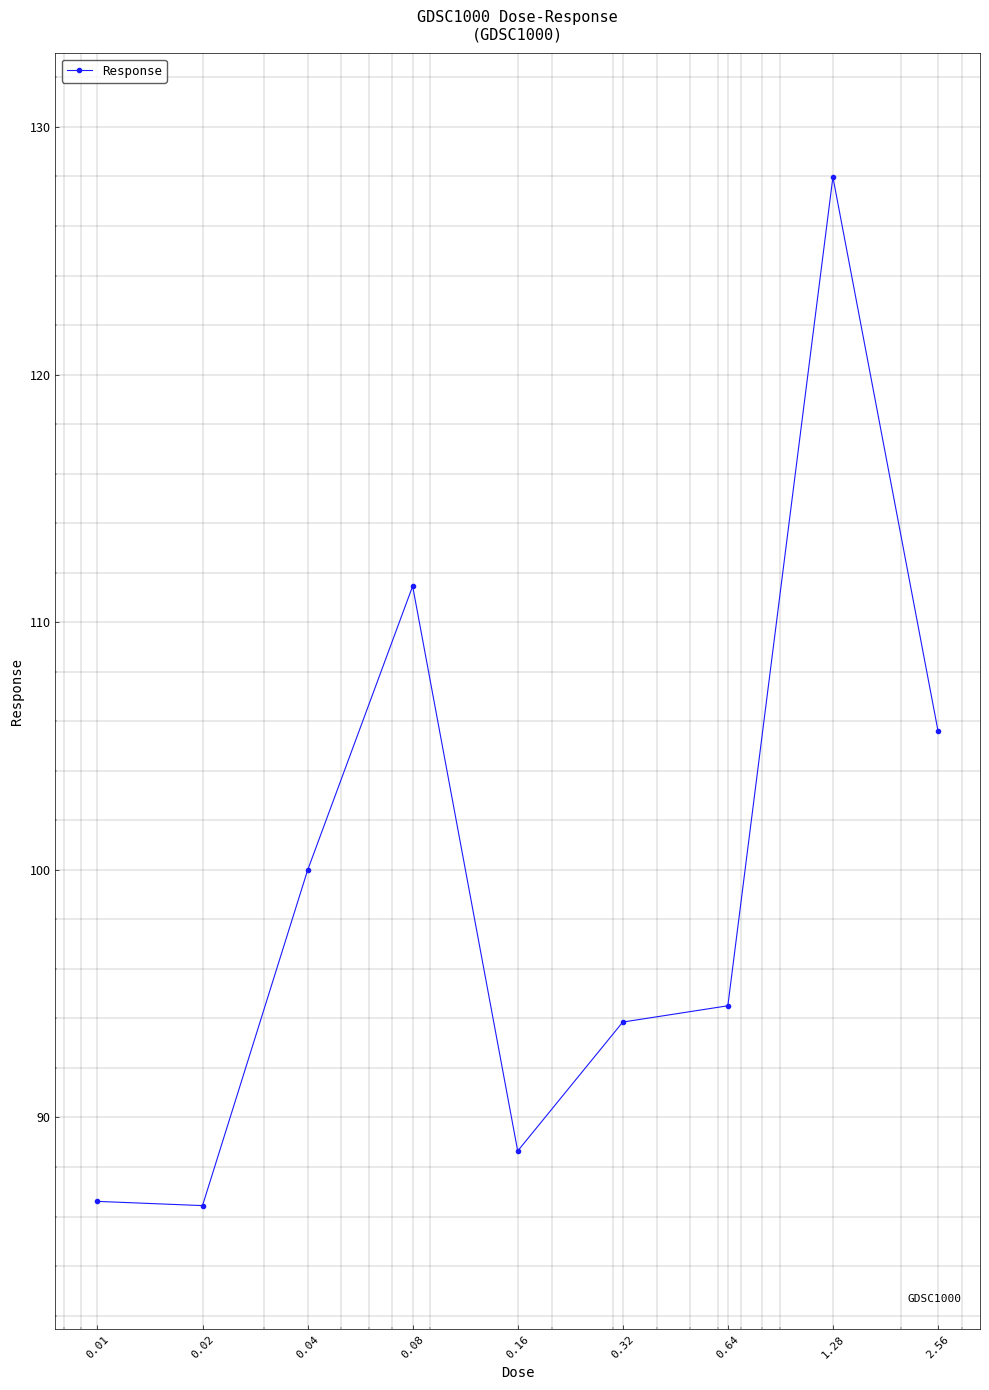

What is the greatest value displayed?

128.0